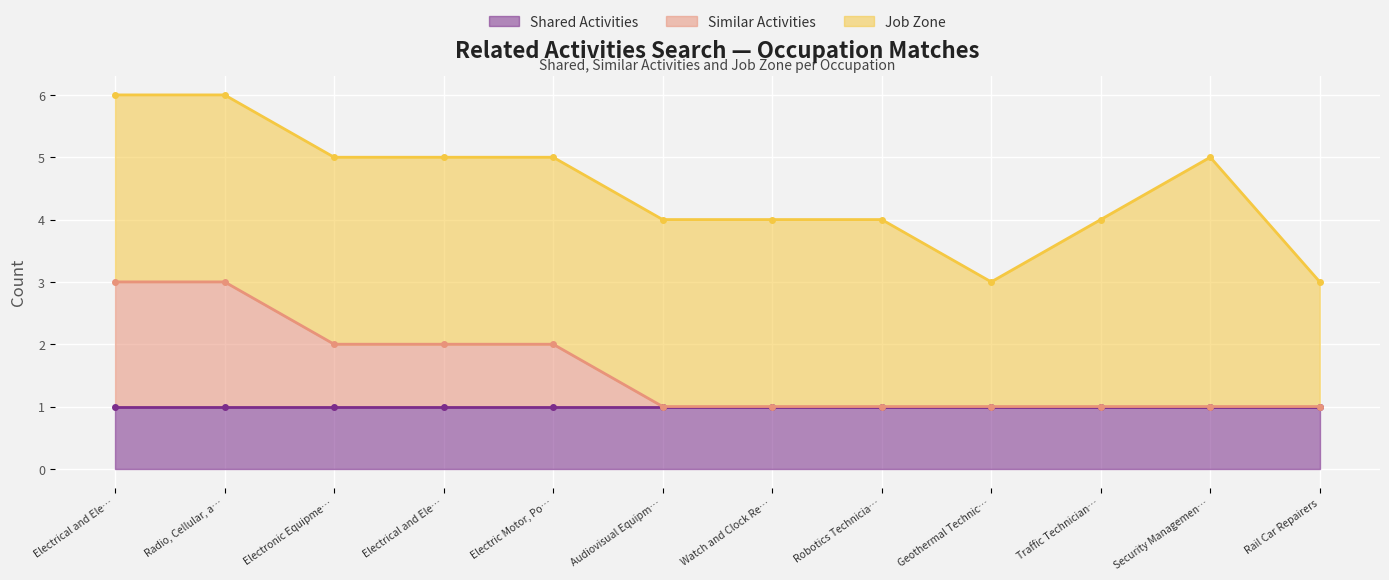

True or false: Job Zone and Shared Activities intersect in this chart.

False